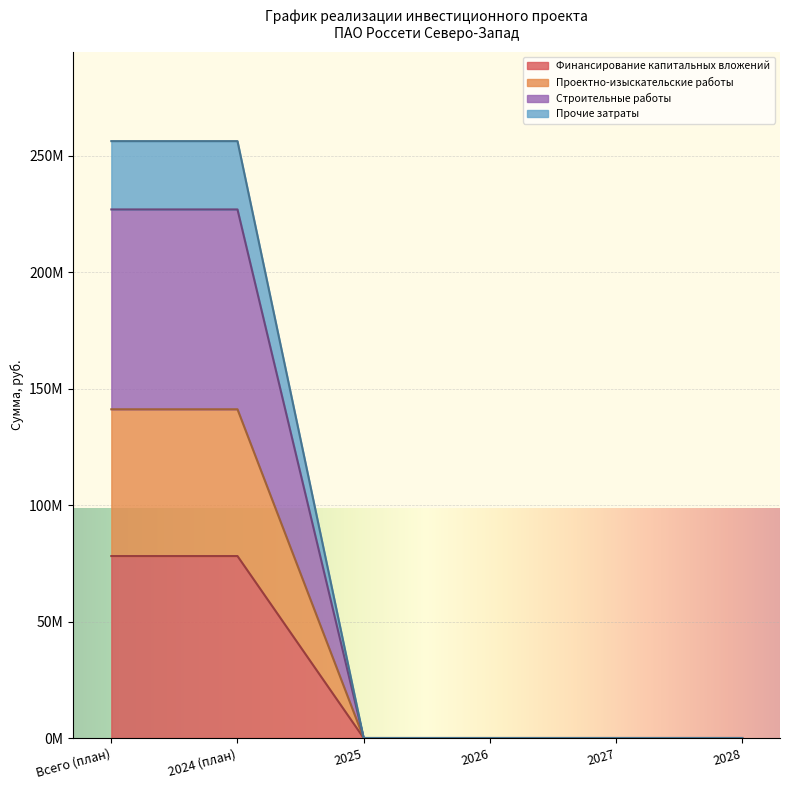

The value of Финансирование капитальных вложений at 2025 is 0. True or false?

True